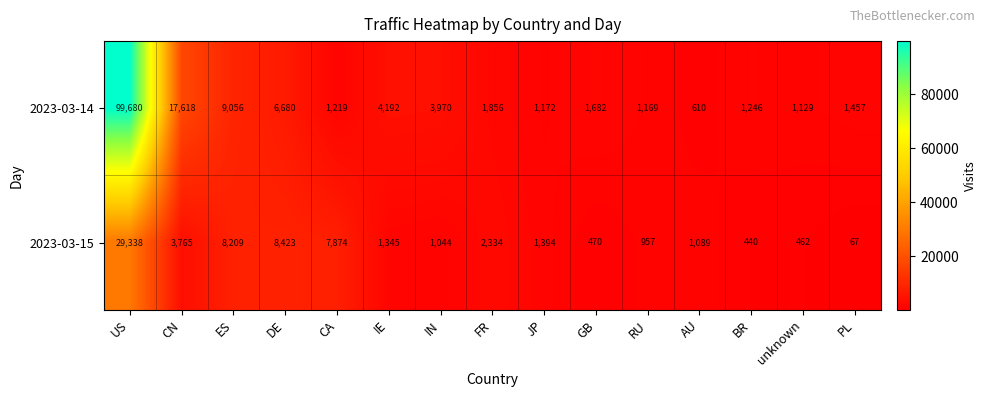

Which series changed the most between CA and JP?

2023-03-15